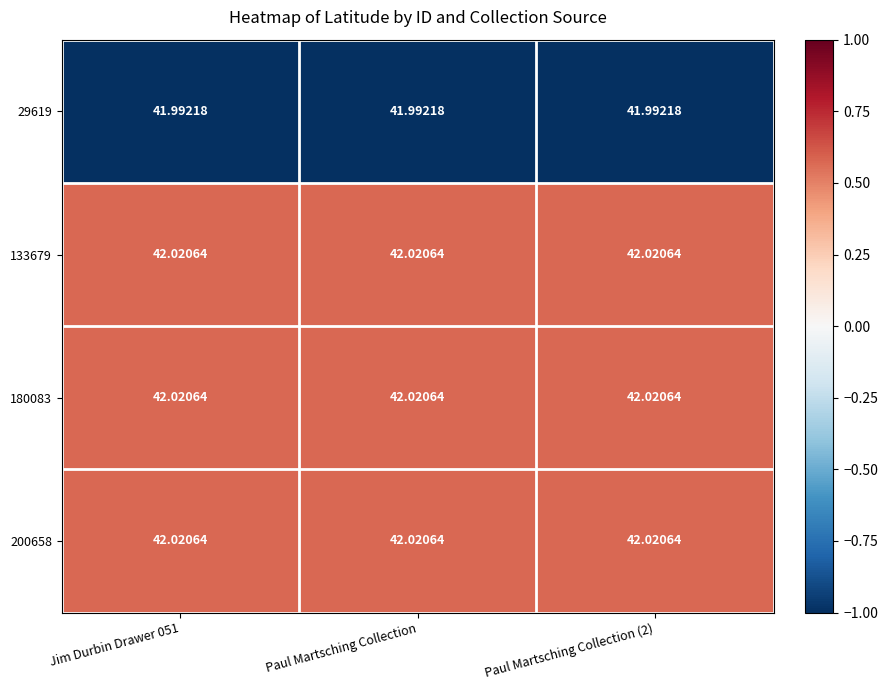

Reading right to left, transcribe all the data shown in this chart.

29619: Paul Martsching Collection (2)=42.0	Paul Martsching Collection=42.0	Jim Durbin Drawer 051=42.0
133679: Paul Martsching Collection (2)=42.0	Paul Martsching Collection=42.0	Jim Durbin Drawer 051=42.0
180083: Paul Martsching Collection (2)=42.0	Paul Martsching Collection=42.0	Jim Durbin Drawer 051=42.0
200658: Paul Martsching Collection (2)=42.0	Paul Martsching Collection=42.0	Jim Durbin Drawer 051=42.0